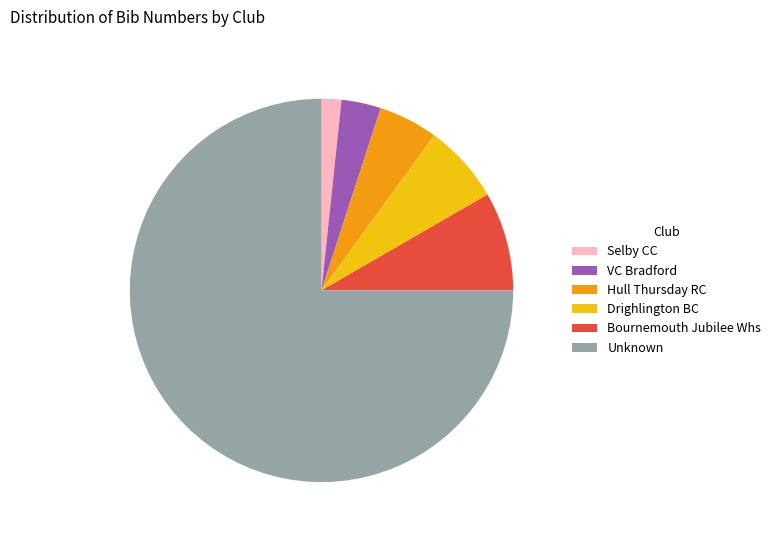

Count the number of slices in the pie.

6